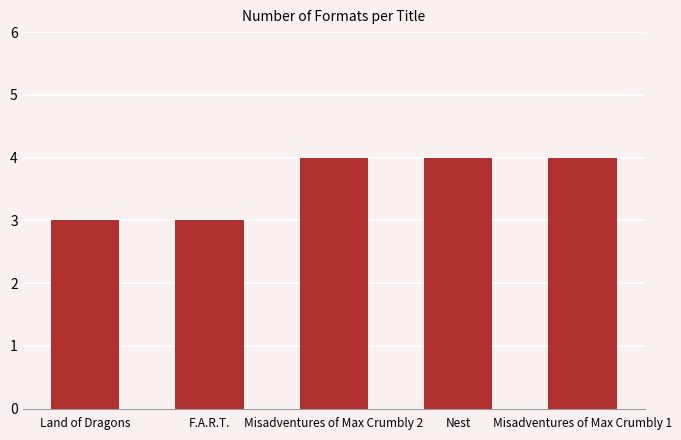

What is the maximum value shown in the chart?

4